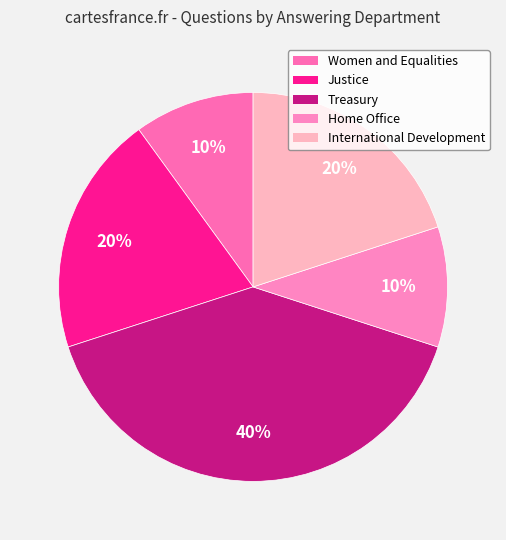

How many slices are in this pie chart?

5